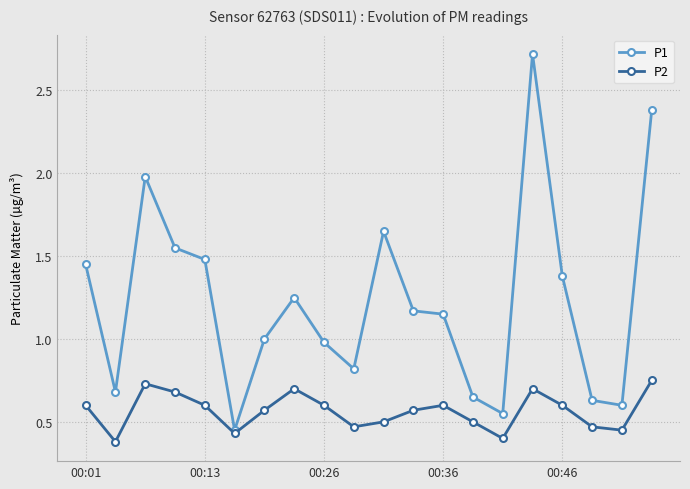

True or false: P2 has more than 0 points higher than both neighbors.

True